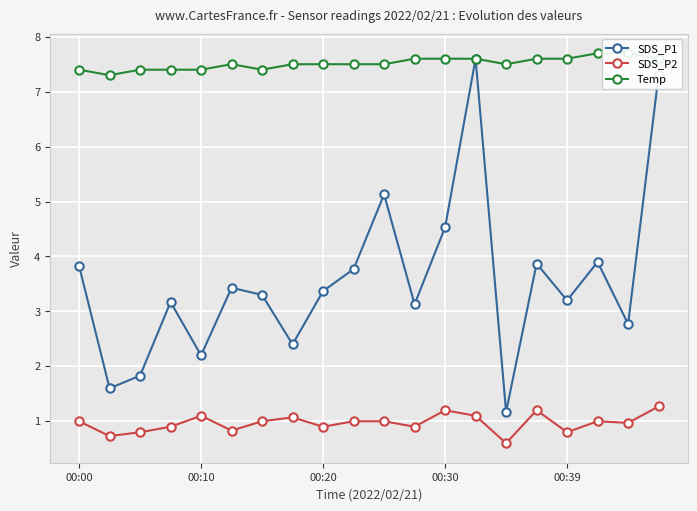

What are all the series names shown in the legend?

SDS_P1, SDS_P2, Temp